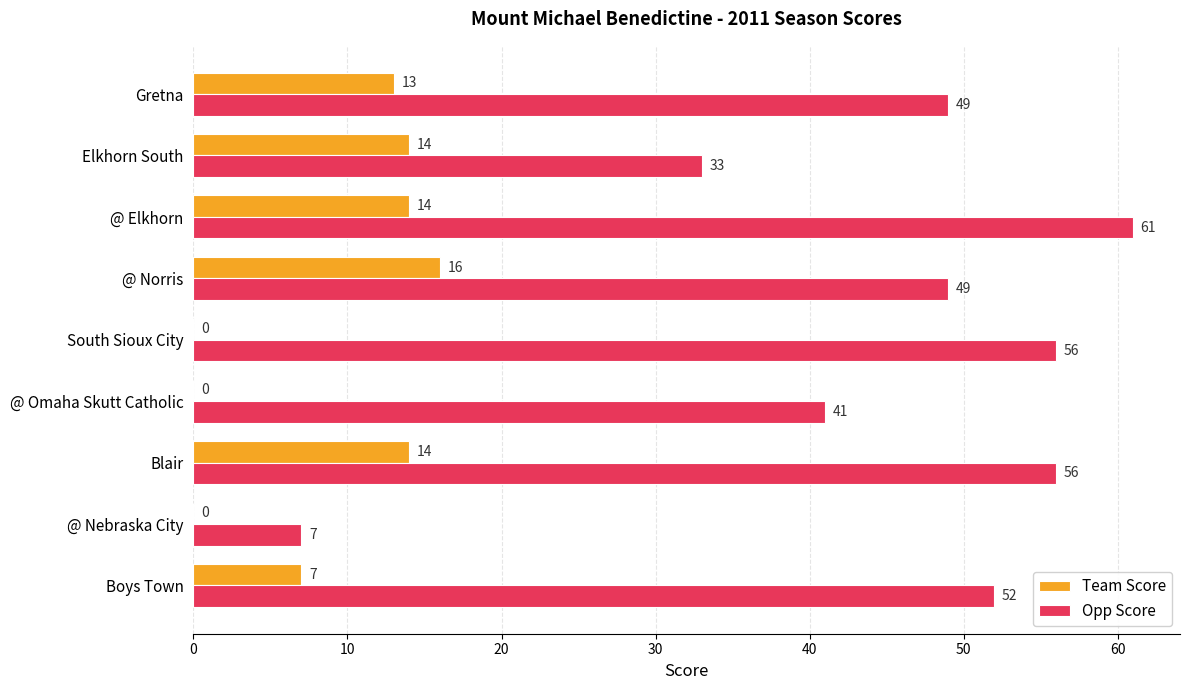

The Opp Score series shows 4 at @ Nebraska City. True or false?

False